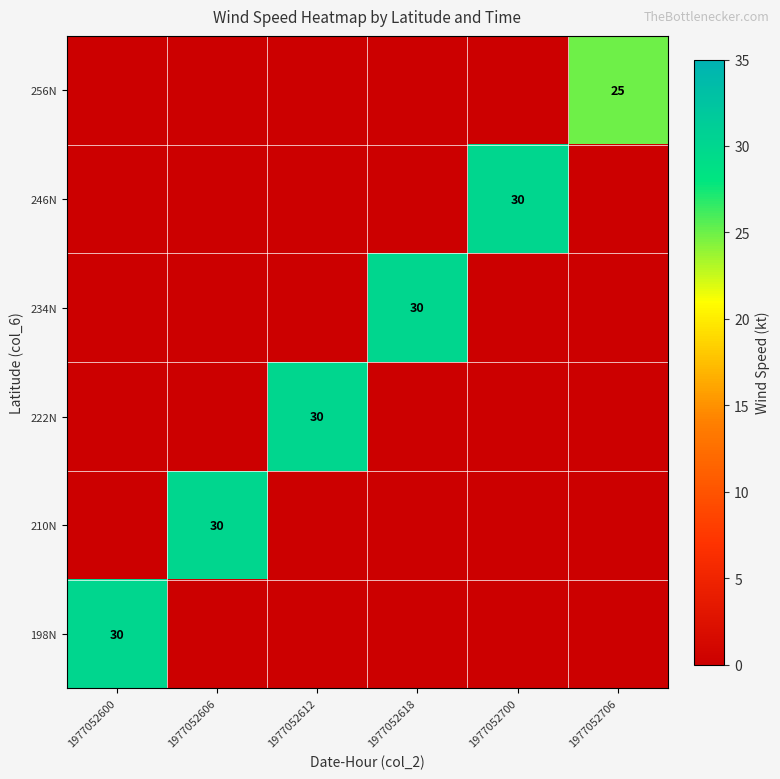

Between 1977052600 and 1977052700, which is larger?

1977052600